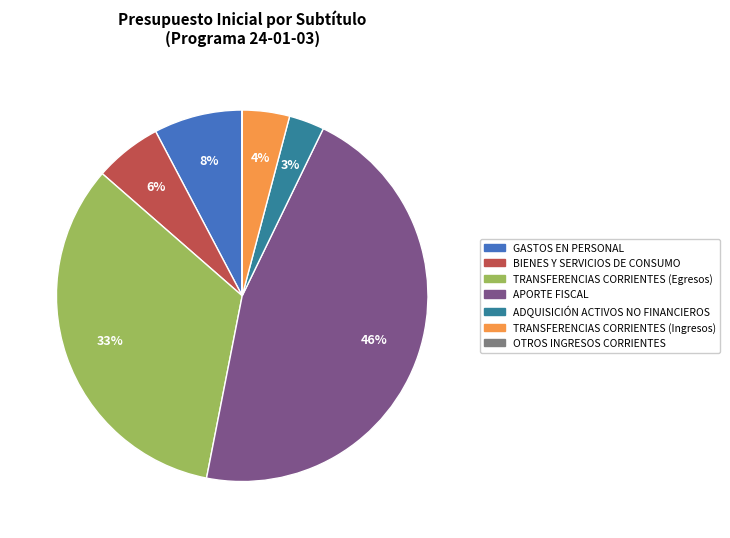

Which slice is the largest?

APORTE FISCAL